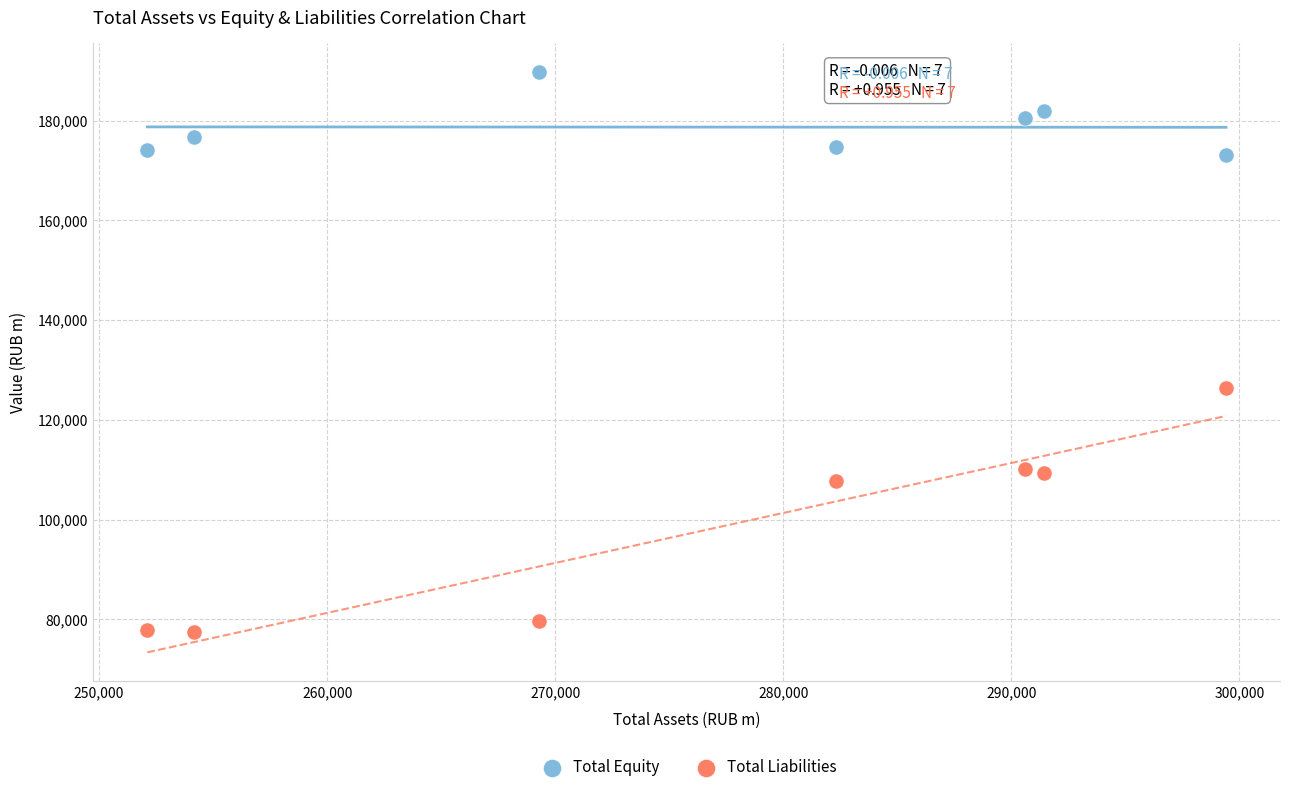

Which series contains the highest Y value?

Total Equity